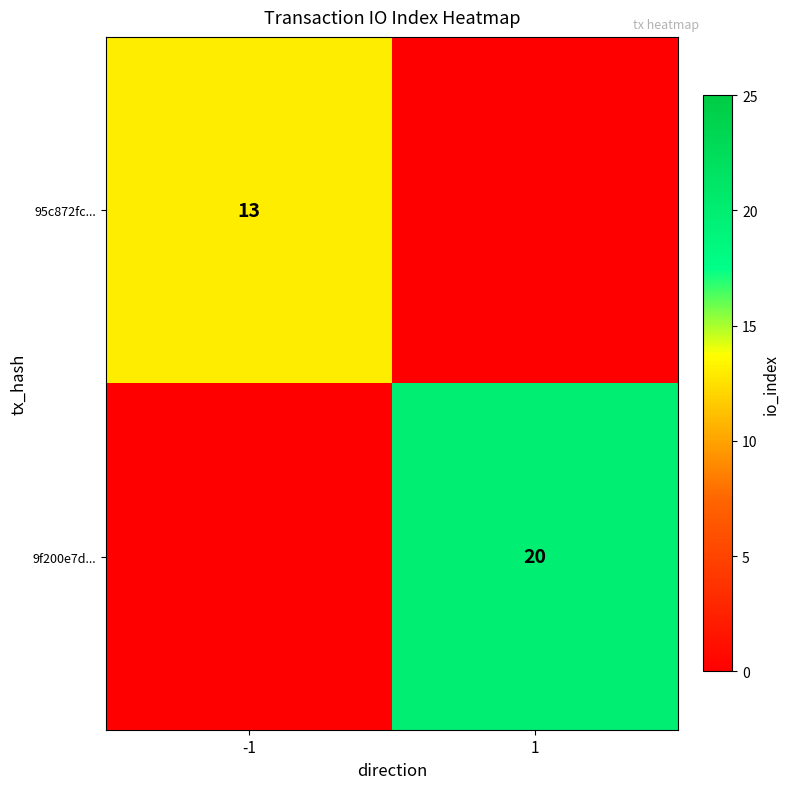

Is it true that 95c872fc... equals 13 at -1?

True